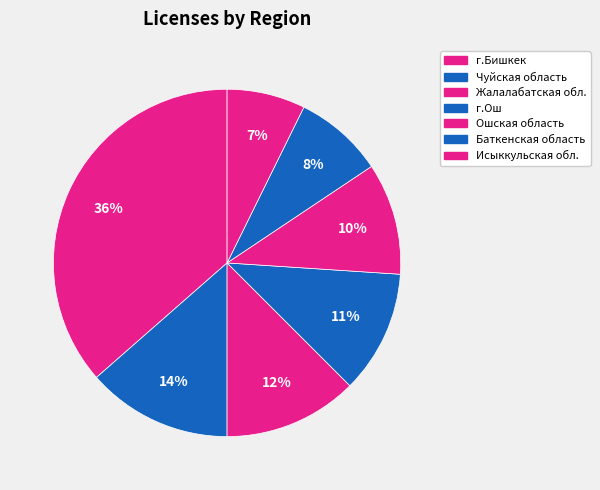

The Жалалабатская обл. slice represents 12% of the pie. True or false?

True